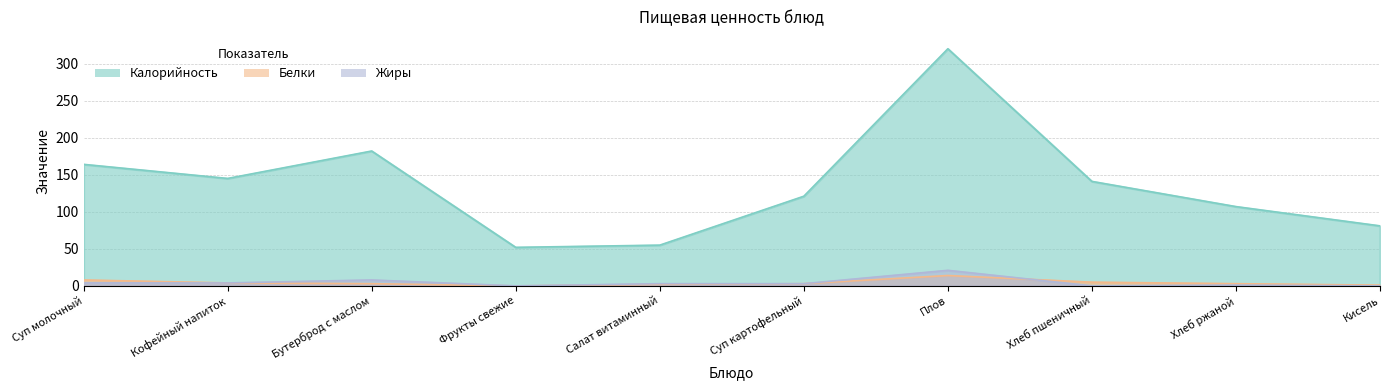

What is the highest value of the Калорийность series?

320